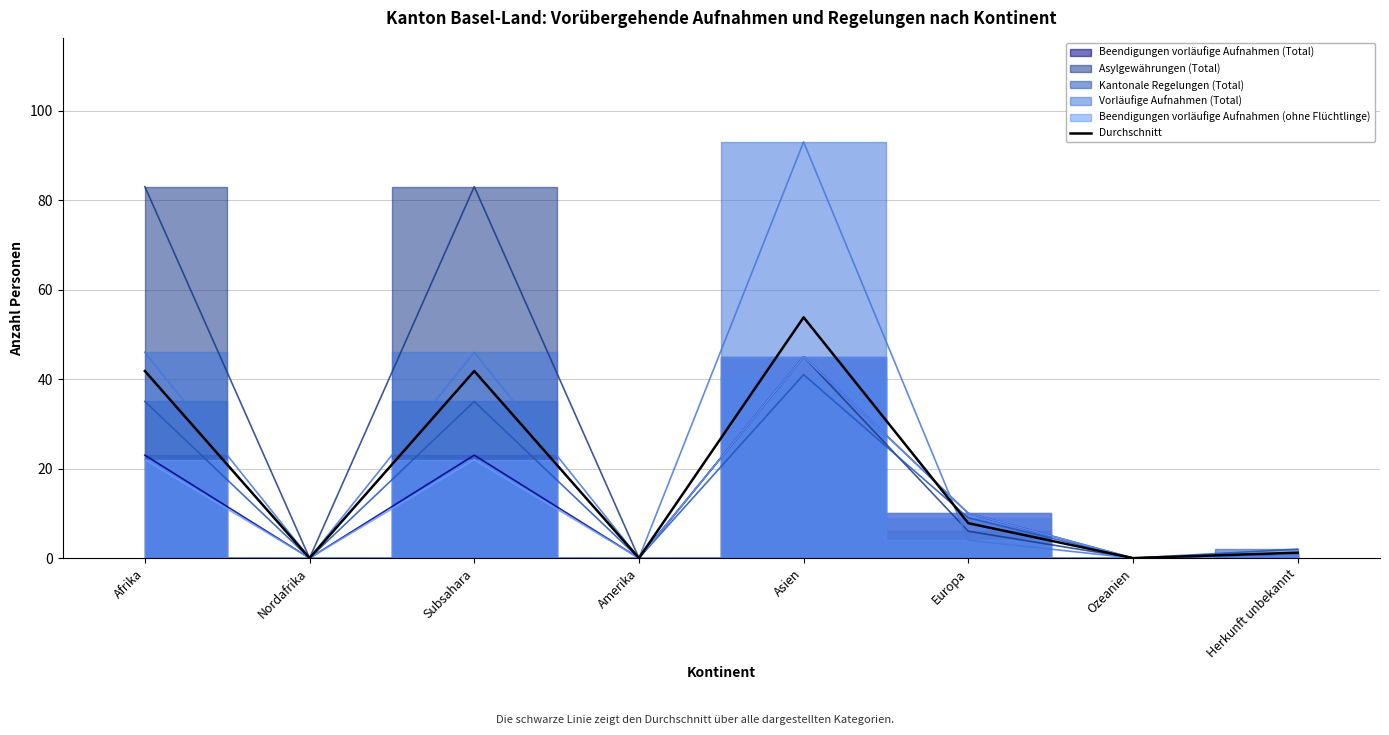

How many values are above zero?

5